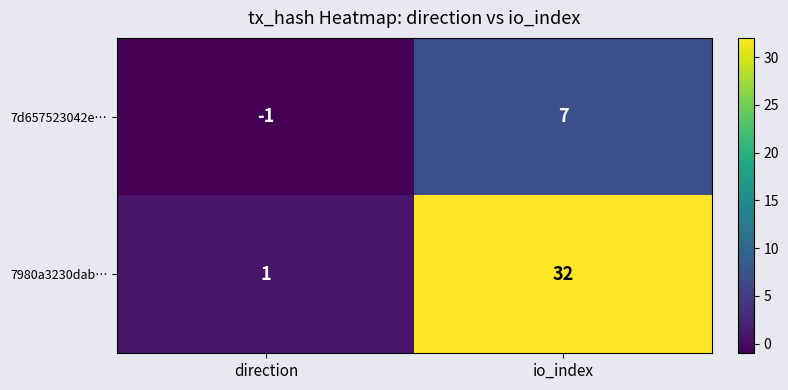

Count the number of data series in this chart.

2